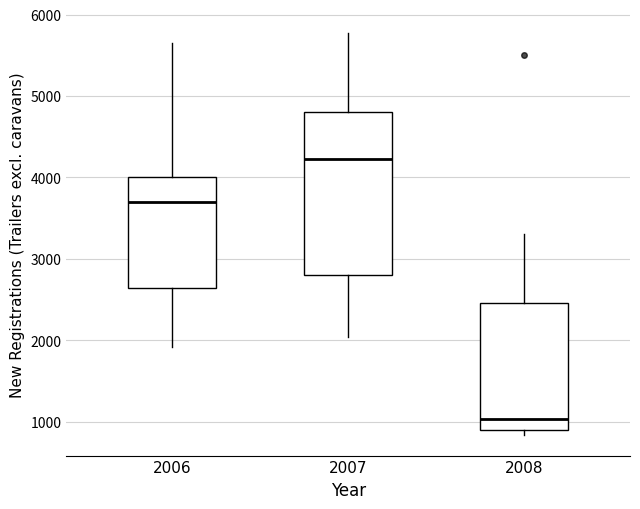

Reading left to right, transcribe this box plot: for each box, give where its median line is, the range the box spans, and where its two whiskers end, as read against the y-axis. The values are not printed on the chart, so give them approximately, as read against the axis.

2006: median 3700, box 2600 to 4000, whiskers 1900 to 5600
2007: median 4200, box 2800 to 4800, whiskers 2000 to 5800
2008: median 1000, box 900 to 2500, whiskers 800 to 3300